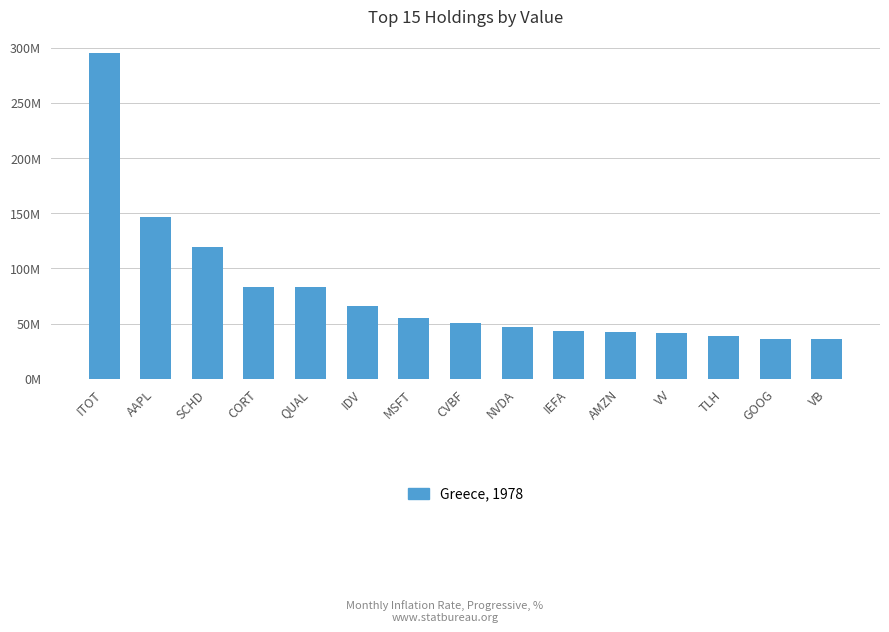

What is the maximum value shown in the chart?

295490614